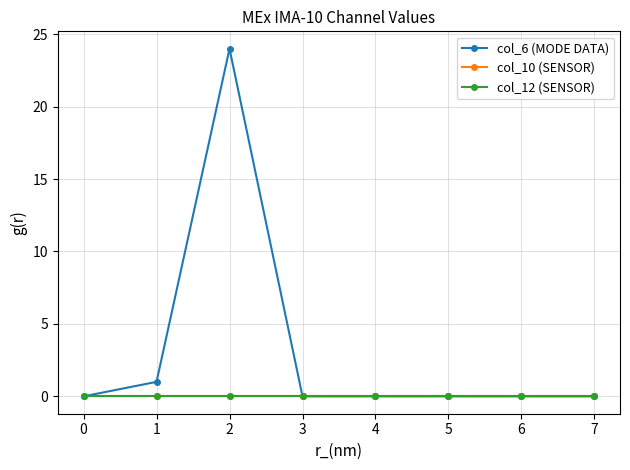

What is the maximum value shown in the chart?

24